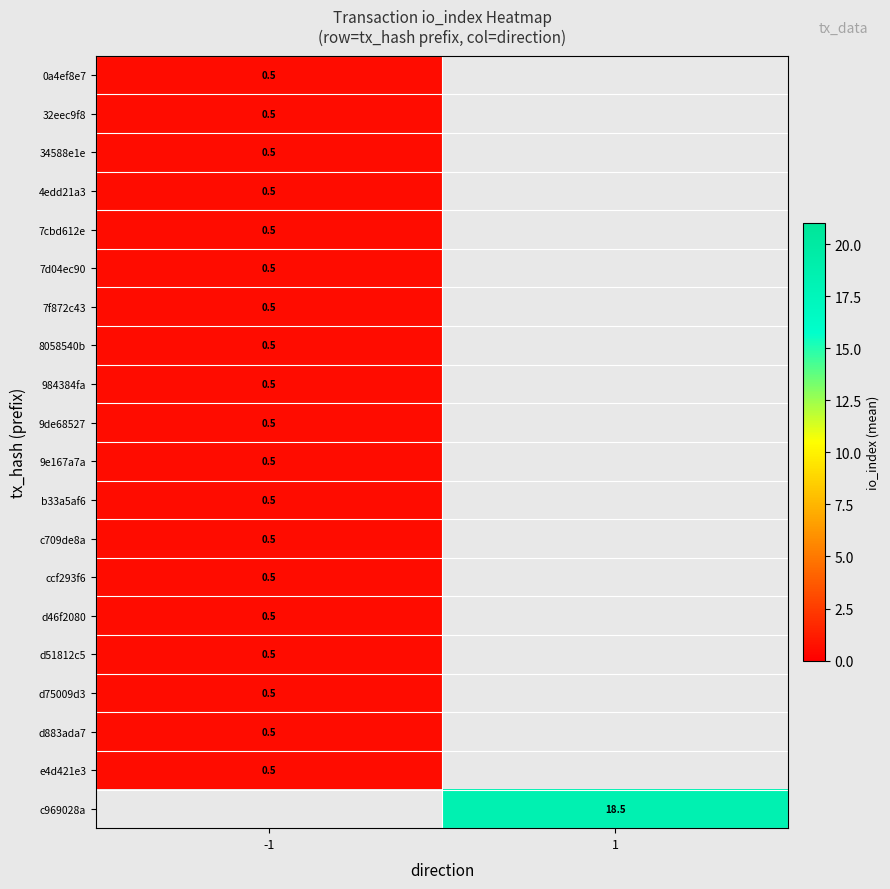

Is it true that e4d421e3 equals 0.5 at -1?

True